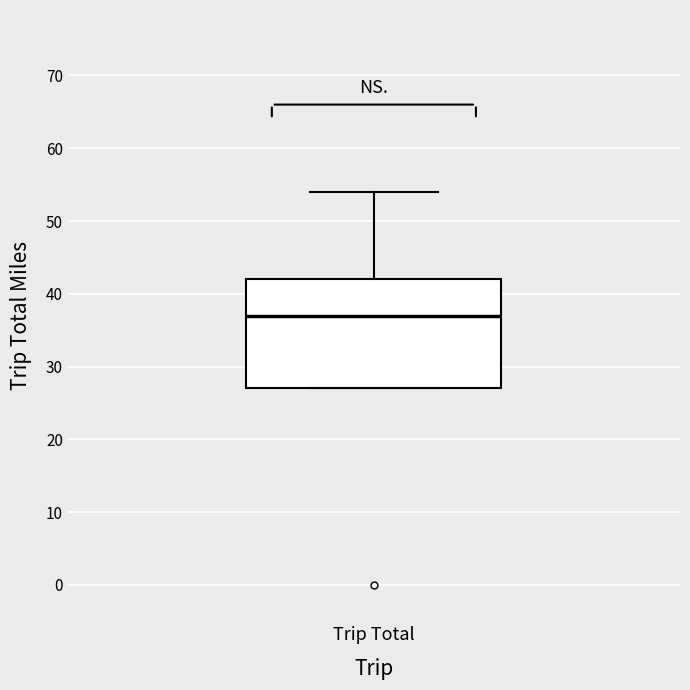

Transcribe this box plot: give where the median line is, the range the box spans, and where the two whiskers end, as read against the y-axis. The values are not printed on the chart, so give them approximately, as read against the axis.

median 37, box 27 to 42, whiskers 27 to 54